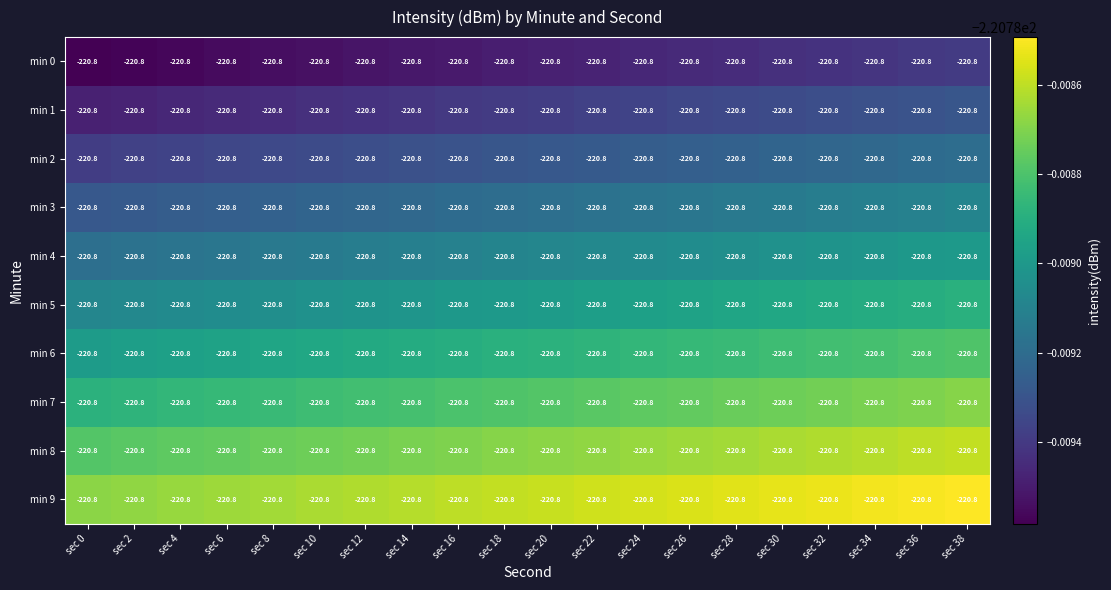

Count the number of categories in the chart.

20